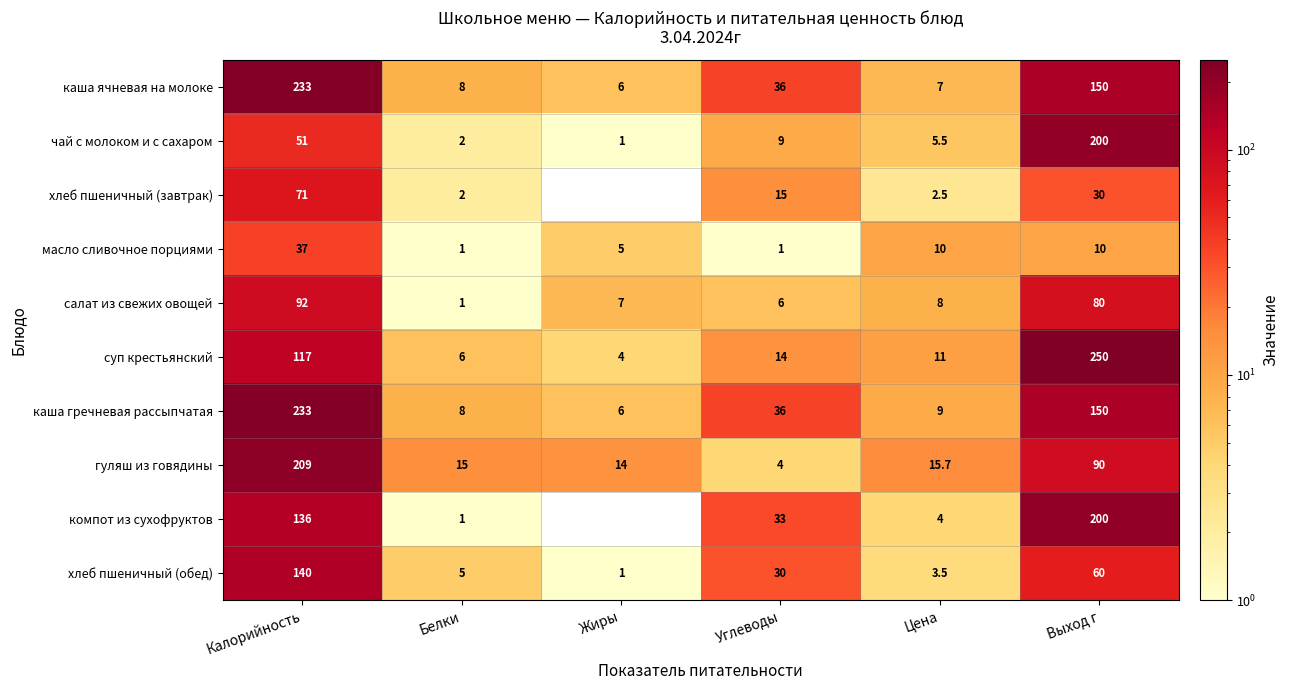

Between Калорийность and Углеводы, which is larger?

Калорийность